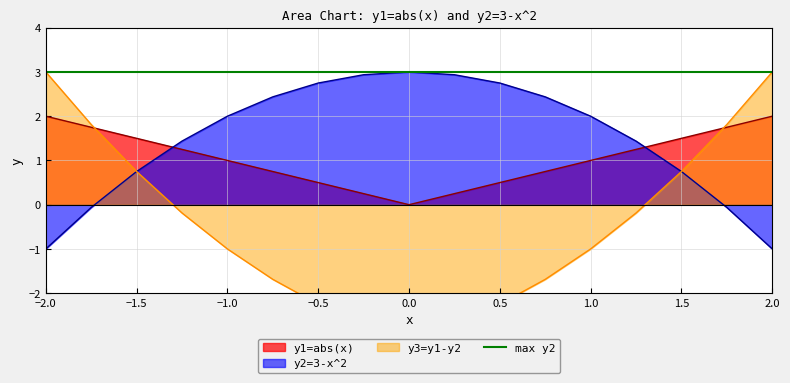

How many interior local peaks does the y2=3-x^2 series have?

1